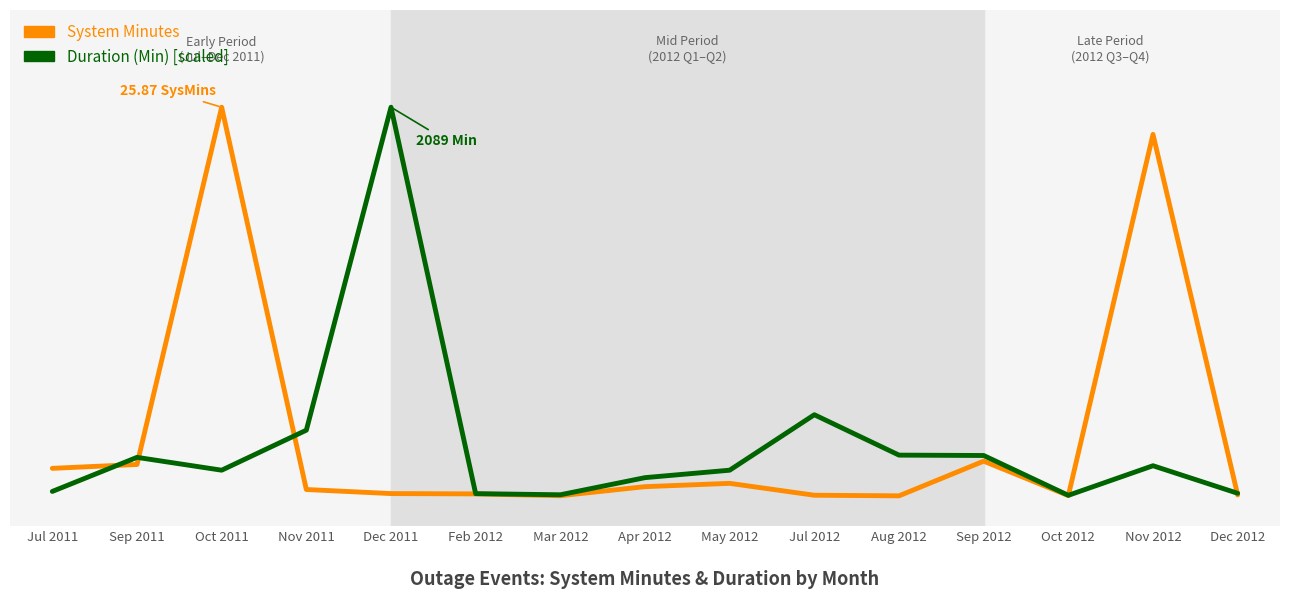

Is this an area chart (filled region under the line)?

No